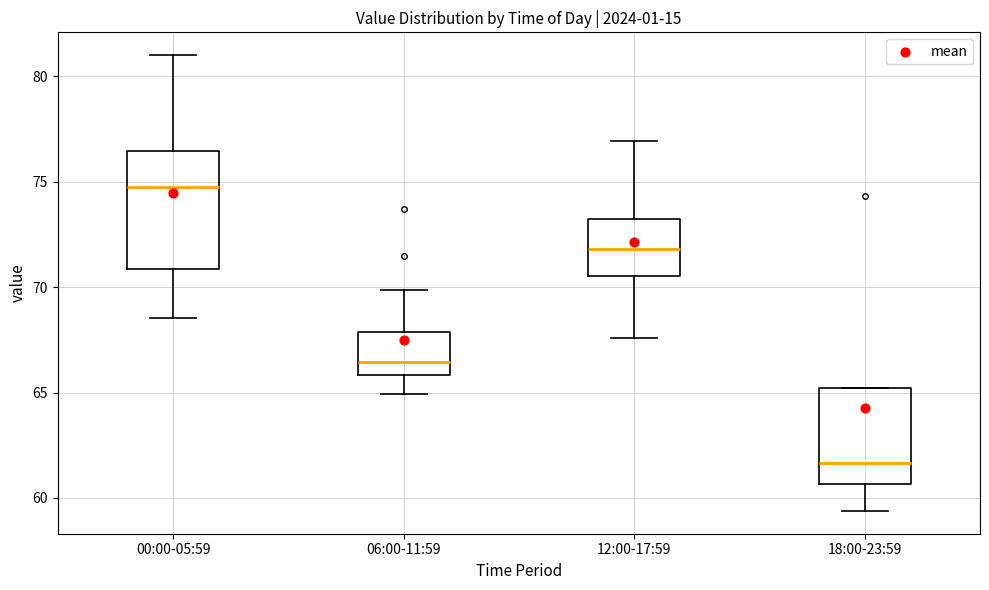

Reading left to right, transcribe this box plot: for each box, give where its median line is, the range the box spans, and where its two whiskers end, as read against the y-axis. The values are not printed on the chart, so give them approximately, as read against the axis.

00:00-05:59: median 74.5, box 71.0 to 76.5, whiskers 68.5 to 81.0
06:00-11:59: median 66.5, box 66.0 to 68.0, whiskers 65.0 to 70.0
12:00-17:59: median 72.0, box 70.5 to 73.0, whiskers 67.5 to 77.0
18:00-23:59: median 61.5, box 60.5 to 65.0, whiskers 59.5 to 65.0